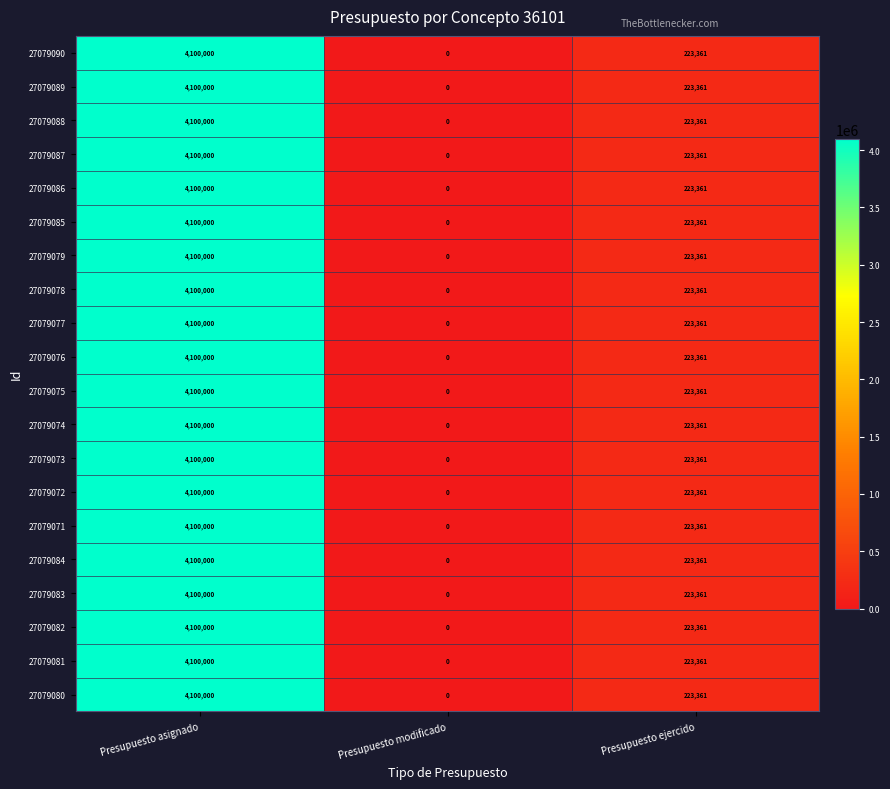

At which label does 27079073 first exceed 223361?

Presupuesto asignado